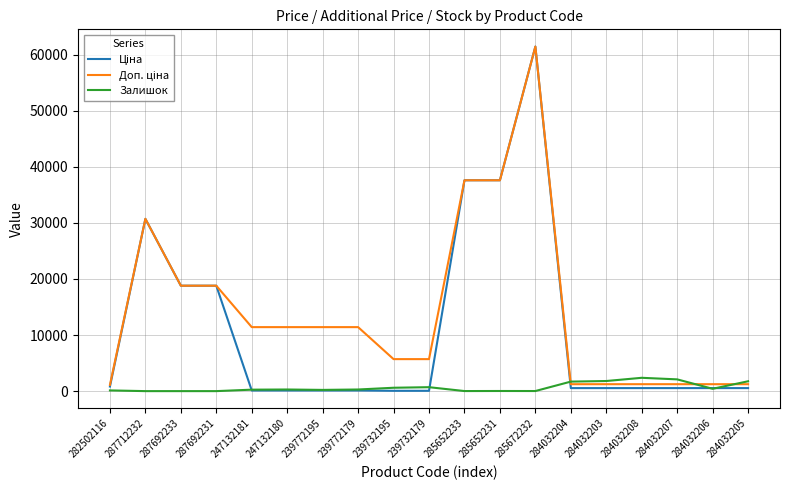

At which category is the sum across all series the highest?

285672232